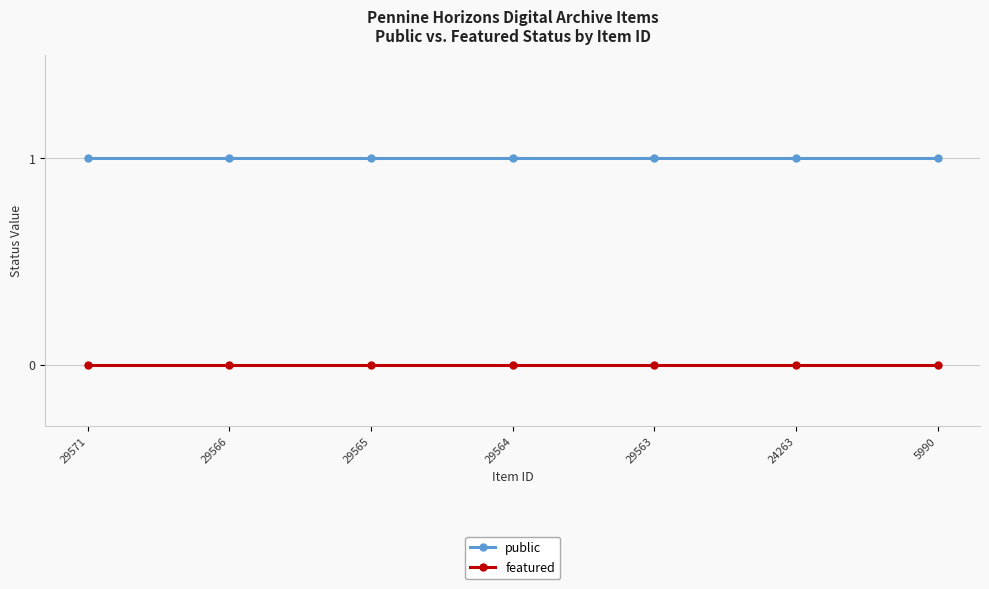

True or false: public and featured intersect in this chart.

False